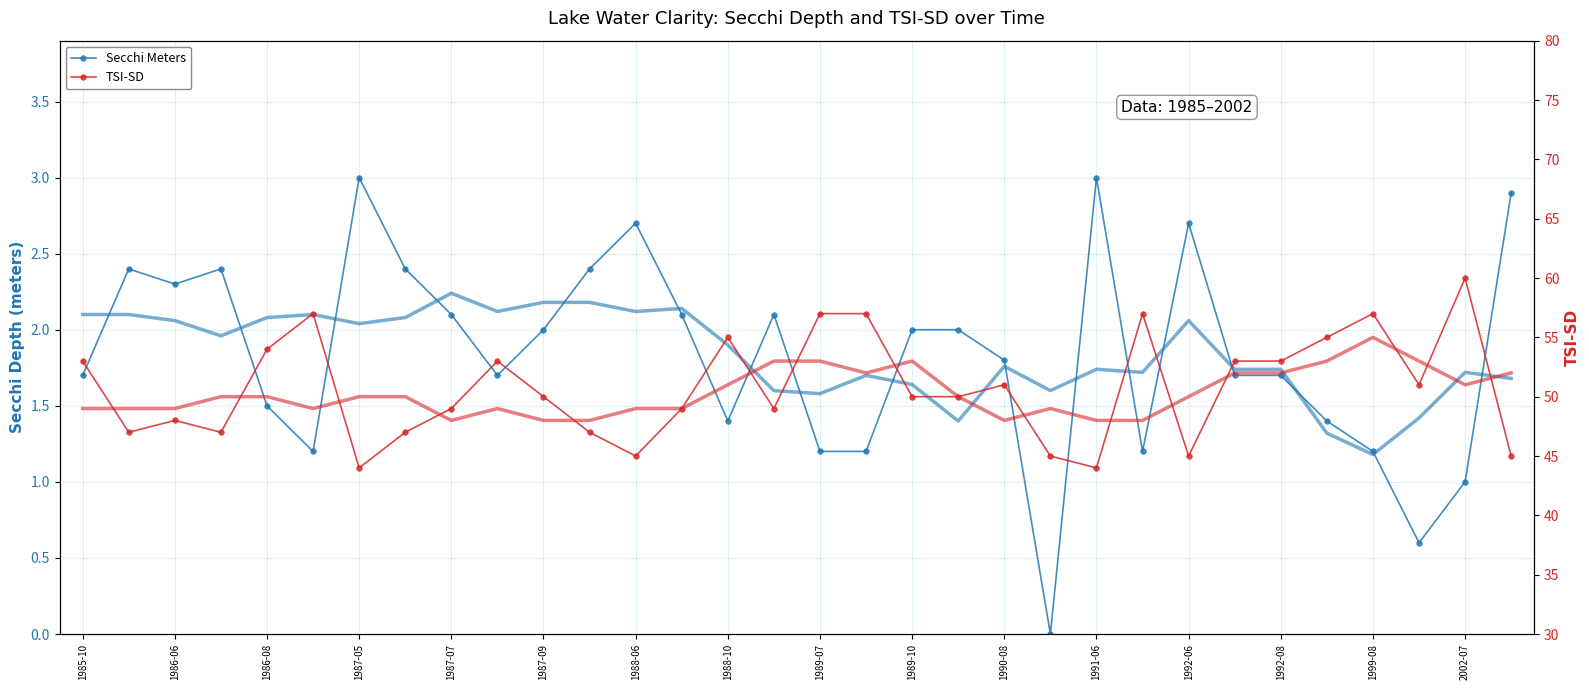

Which series has the largest total across all categories?

TSI-SD